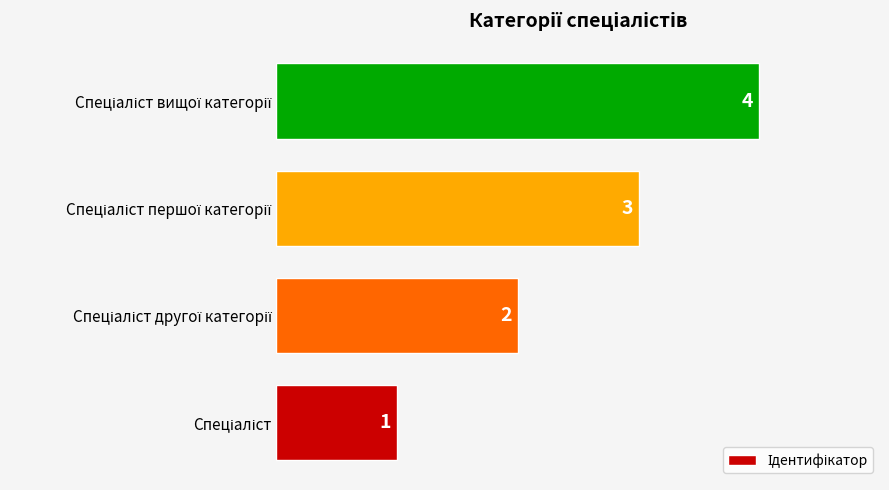

What is the difference between the maximum and minimum values?

3